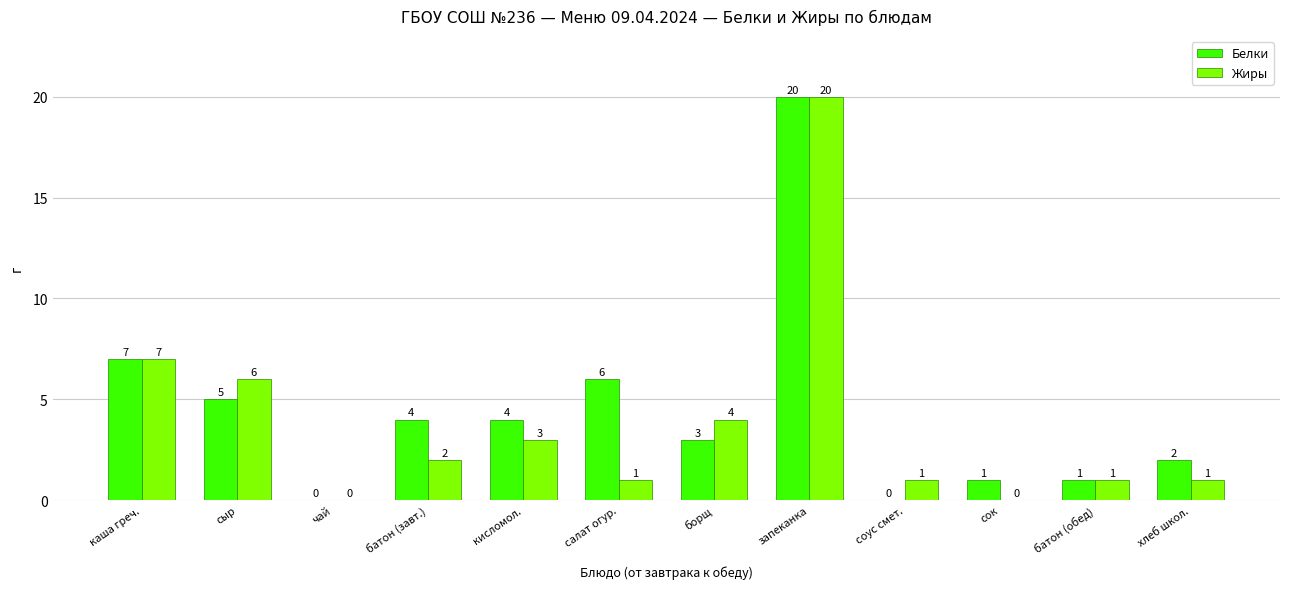

Which series changed the most between батон (завт.) and соус смет.?

Белки